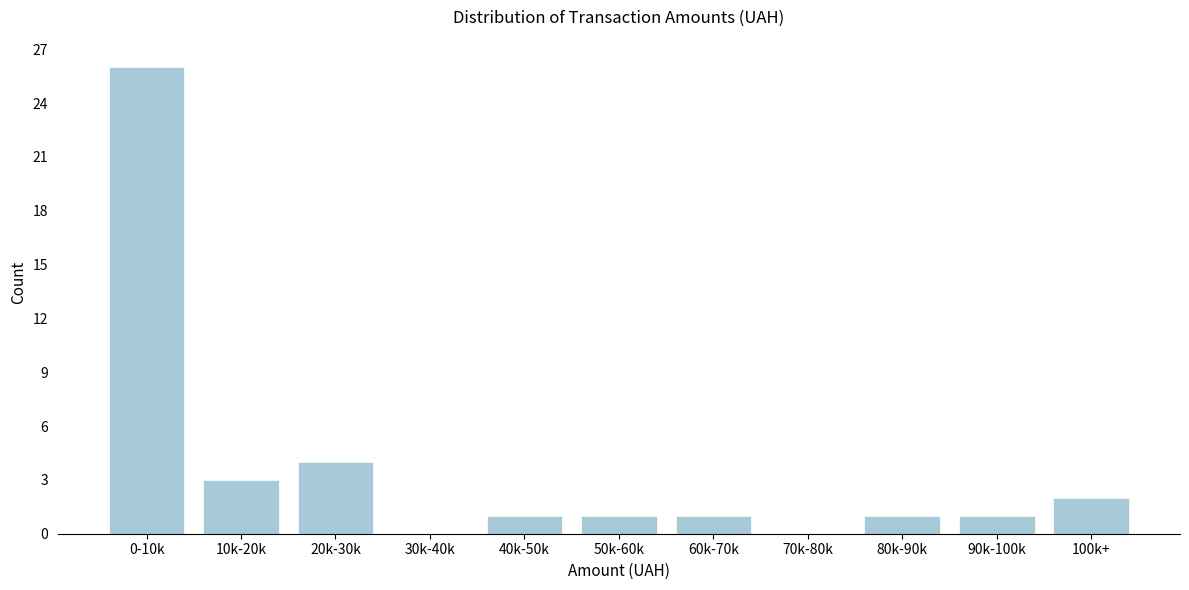

Reading right to left, extract all data points from this chart.

100k+=2	90k-100k=1	80k-90k=1	70k-80k=0	60k-70k=1	50k-60k=1	40k-50k=1	30k-40k=0	20k-30k=4	10k-20k=3	0-10k=26